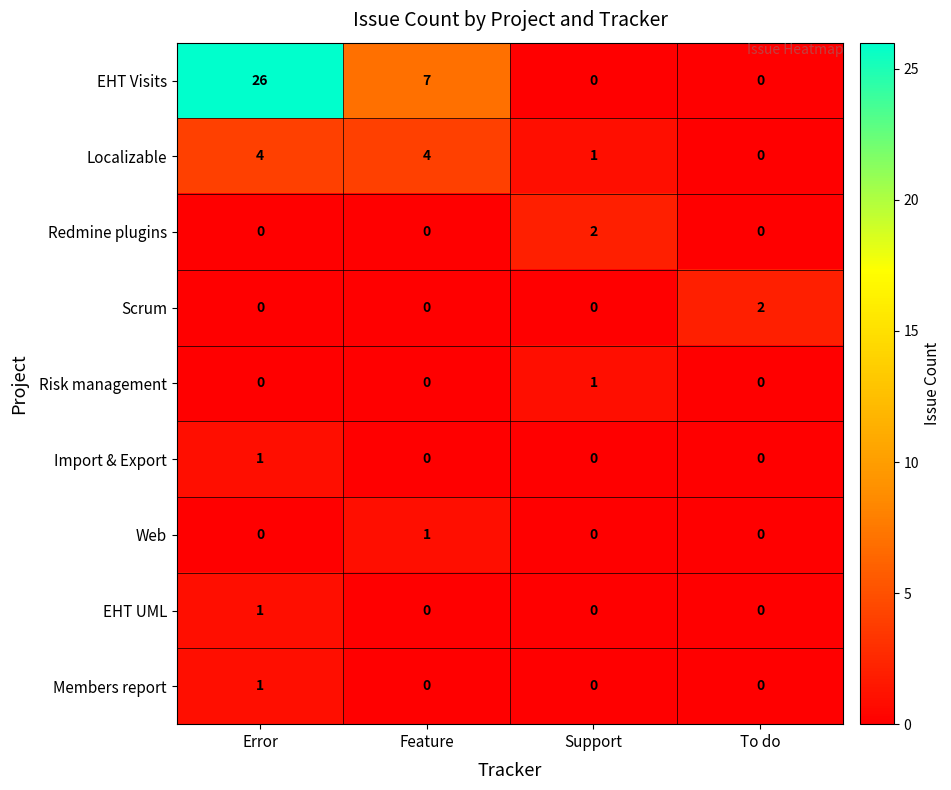

What is the difference between the second highest and minimum values in the Localizable series?

4